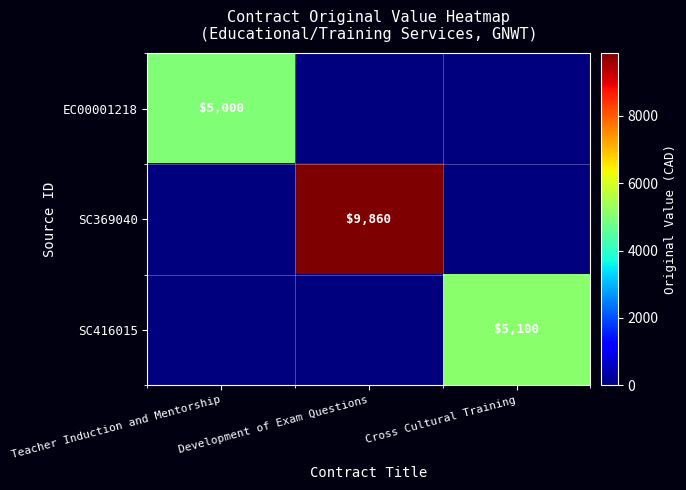

What is the difference between the highest and lowest values at Development of Exam Questions?

9860